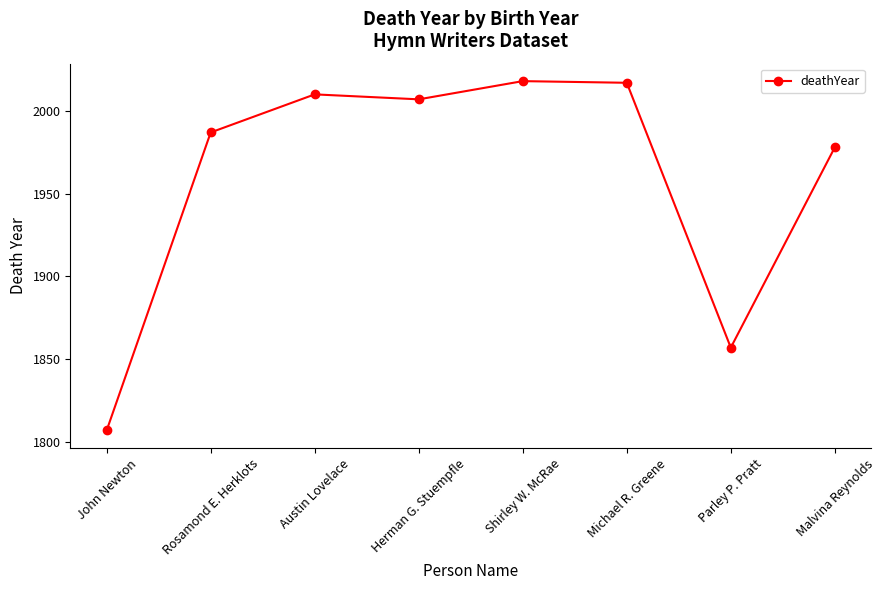

How many data points are less than 2007?

4